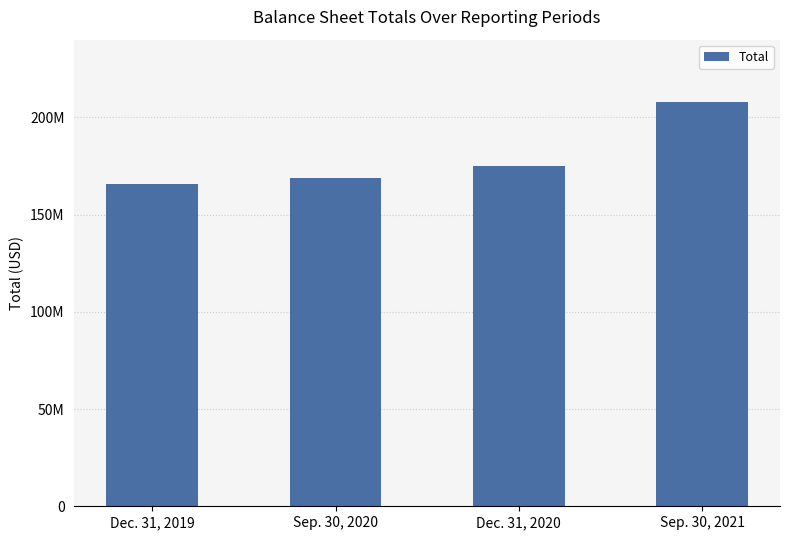

The value at Dec. 31, 2020 is 175080174. True or false?

True